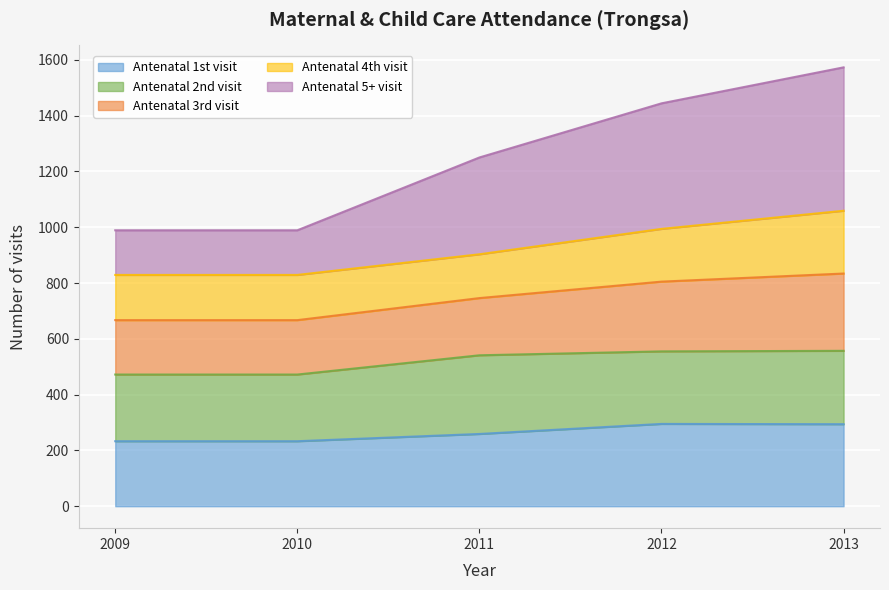

The value of Antenatal 1st visit at 2011 is 60. True or false?

False